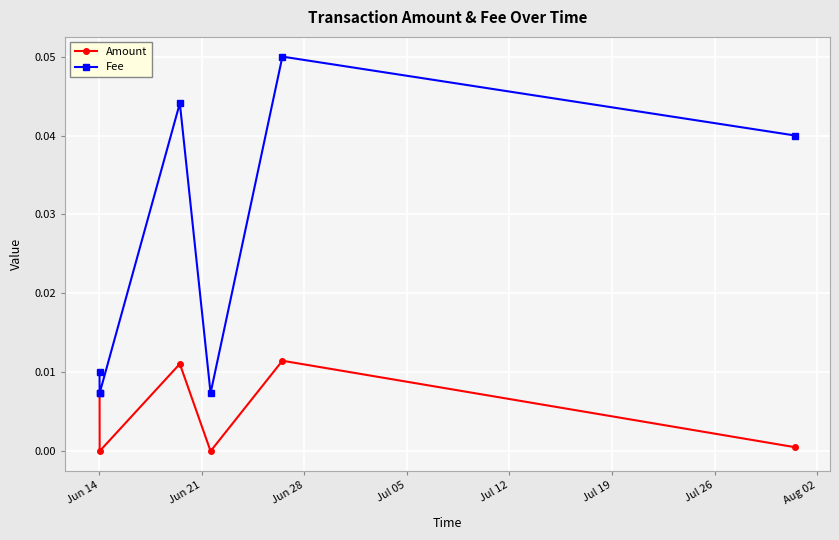

What are all the series names shown in the legend?

Amount, Fee